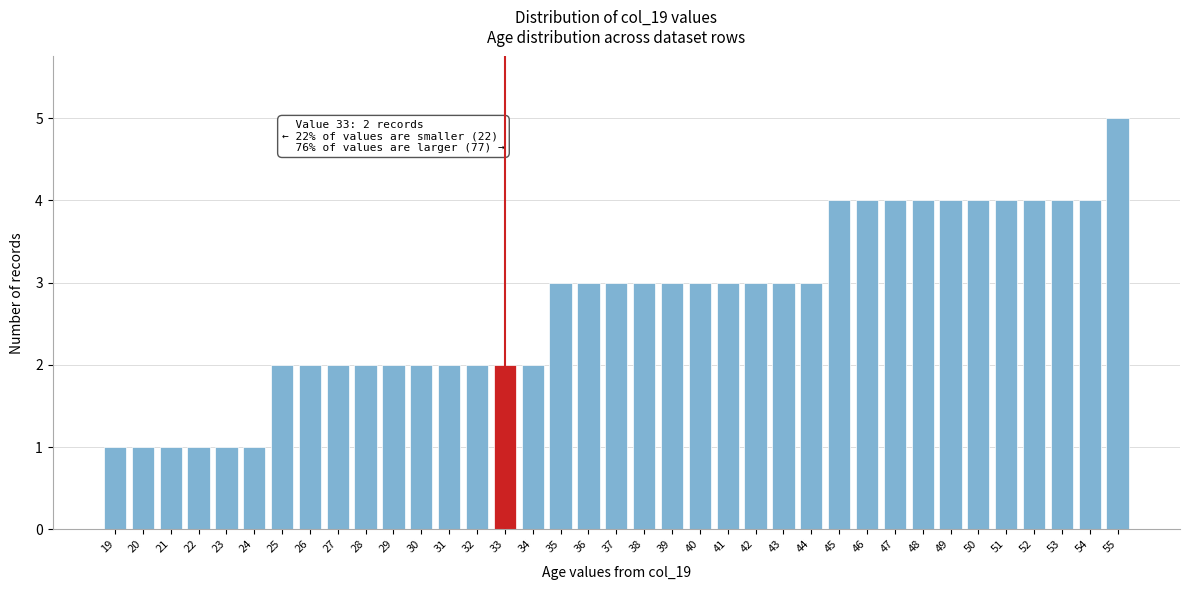

Is it true that the value at 31 is 1?

False